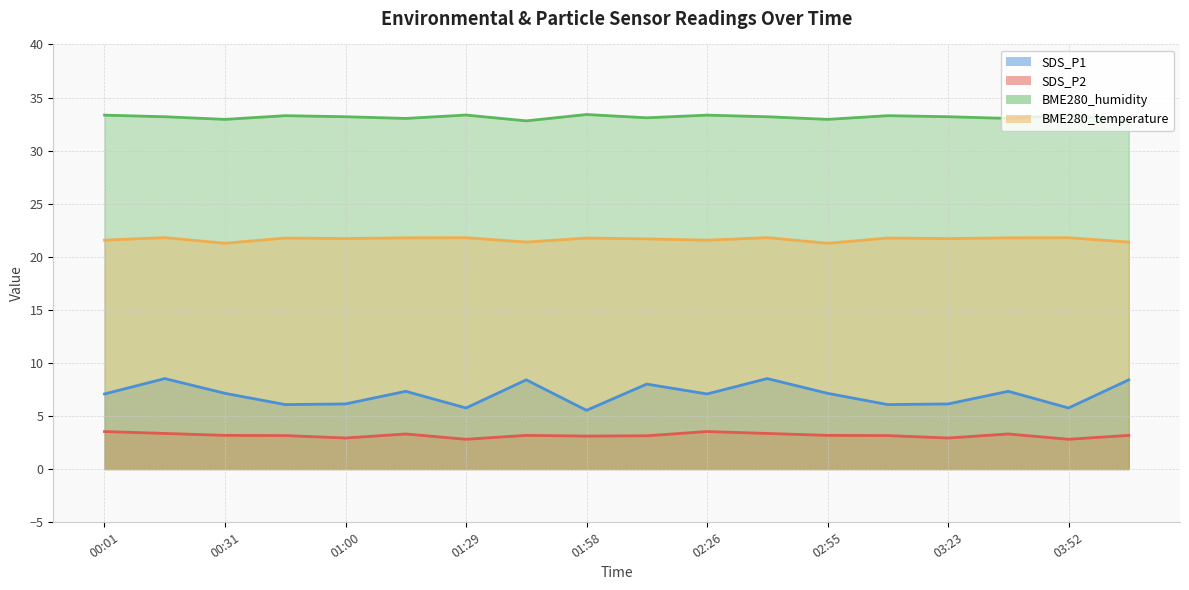

What is the difference between the BME280_temperature values at 02:26 and 01:43?

0.2